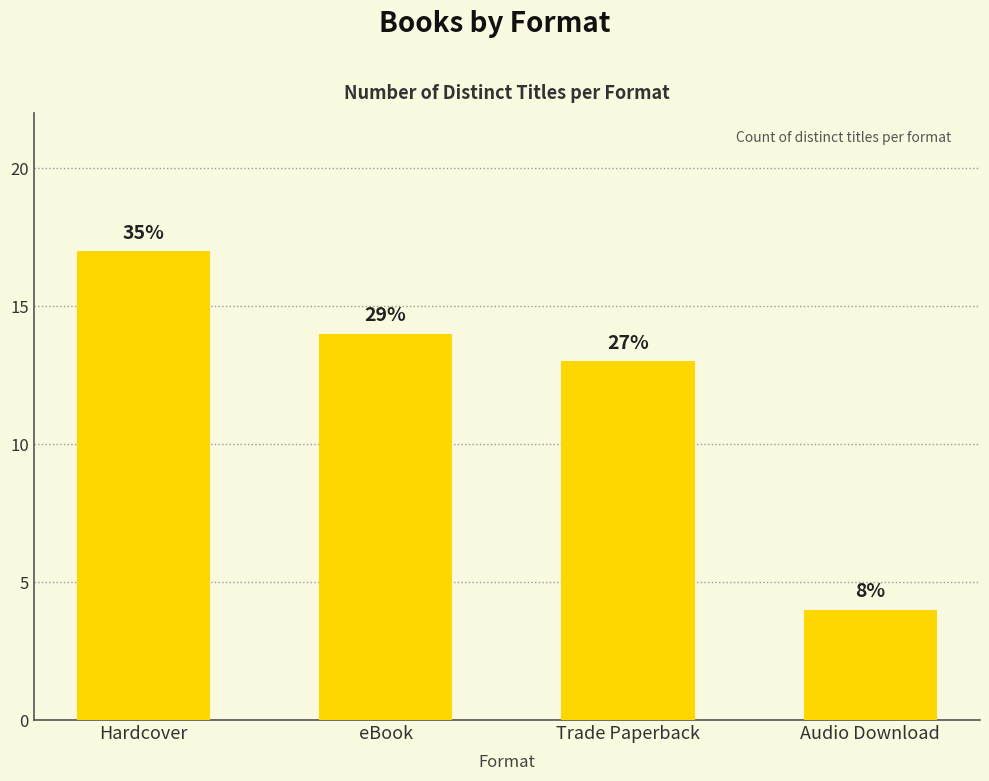

Does the chart contain any negative values?

No